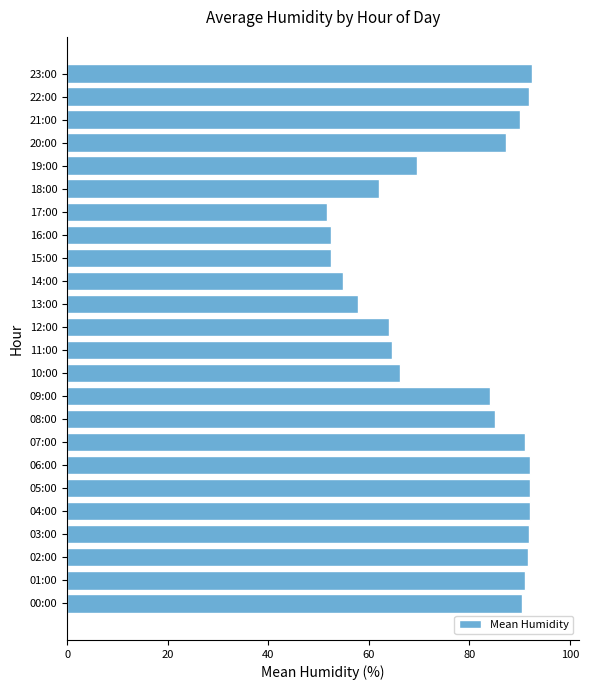

What is the change in value from 12:00 to 21:00?

+26.1